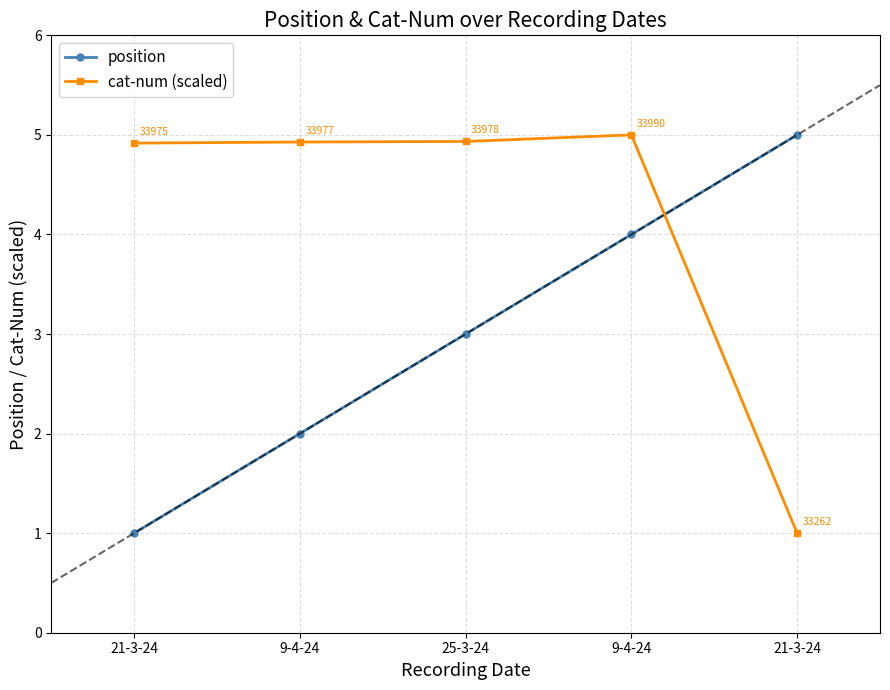

How many position values are between 2 and 4?

3